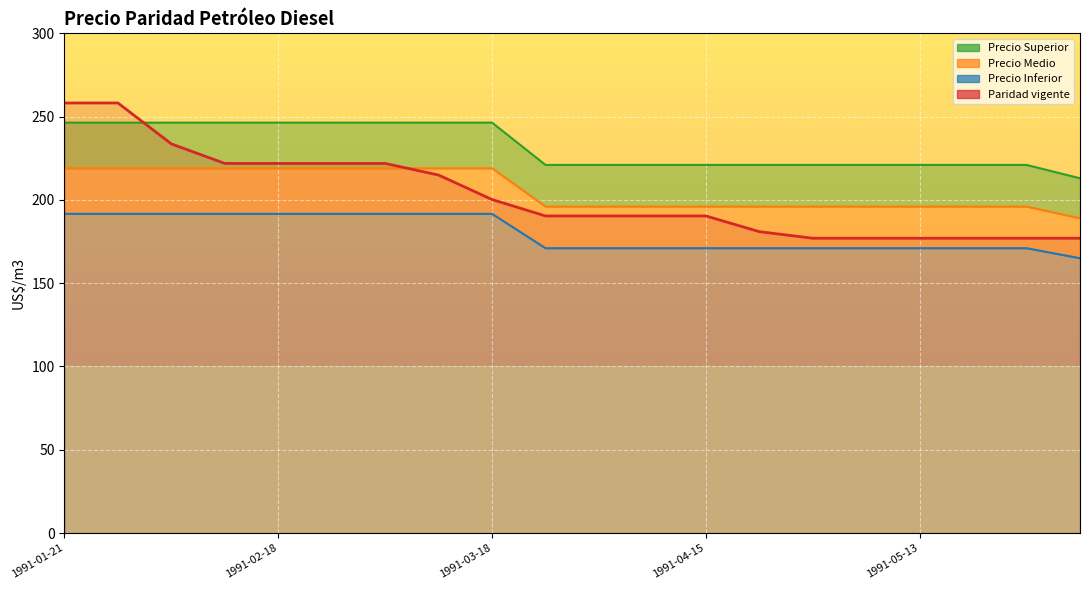

What are all the series names shown in the legend?

Paridad vigente, Precio Inferior, Precio Medio, Precio Superior